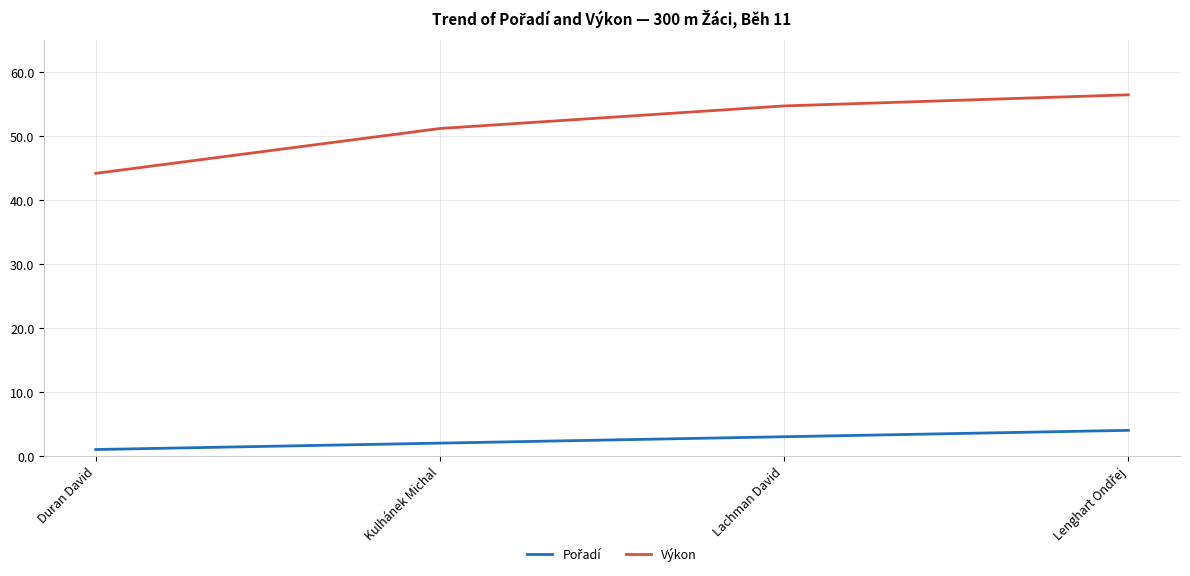

Which series has the widest spread of values?

Výkon